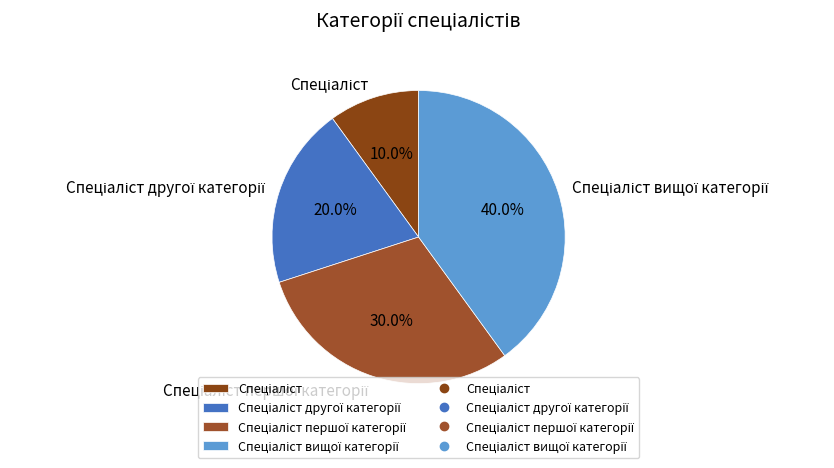

Does any single category account for the majority?

No